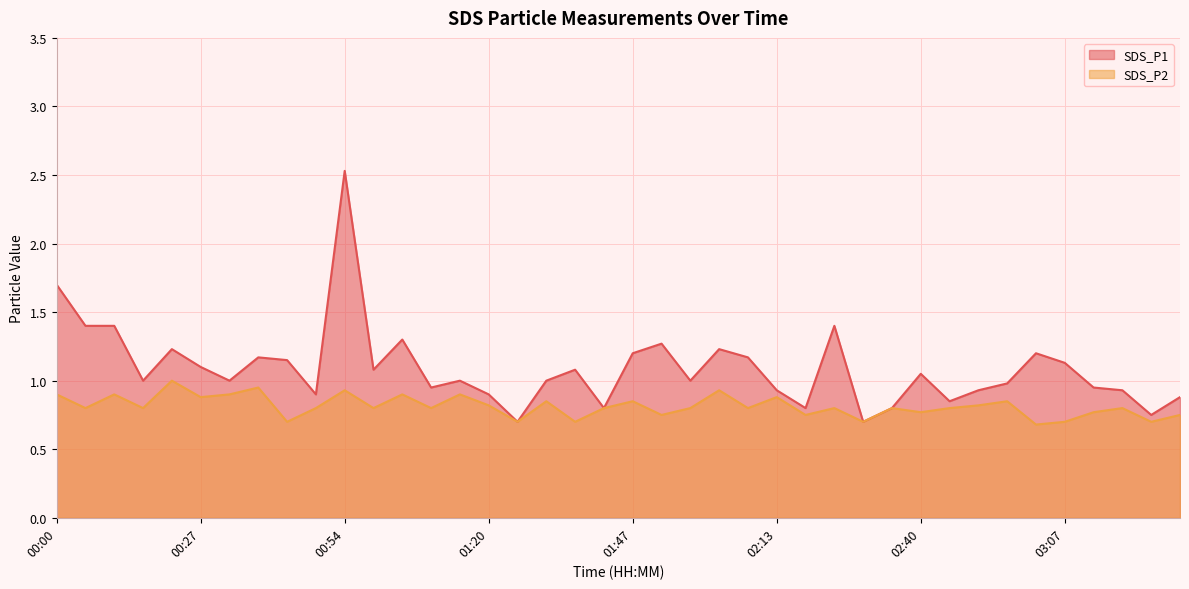

What is the average value of the SDS_P1 series?

1.1